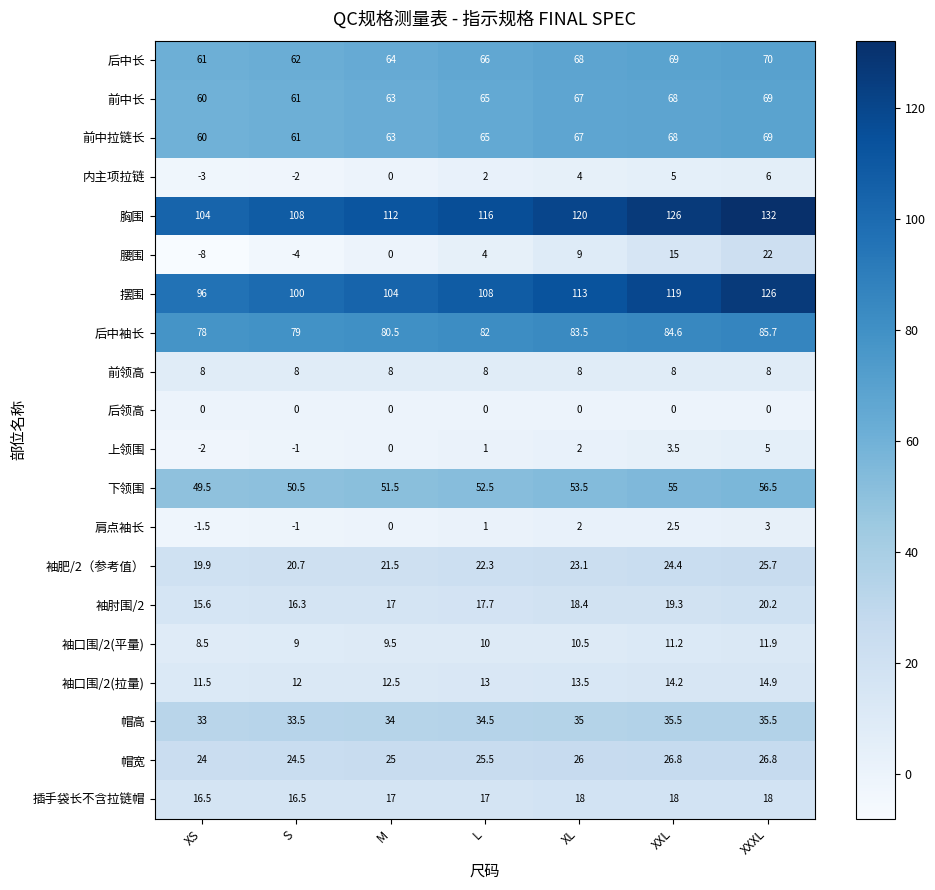

What is the difference between the second highest and minimum values in the 肩点袖长 series?

4.0